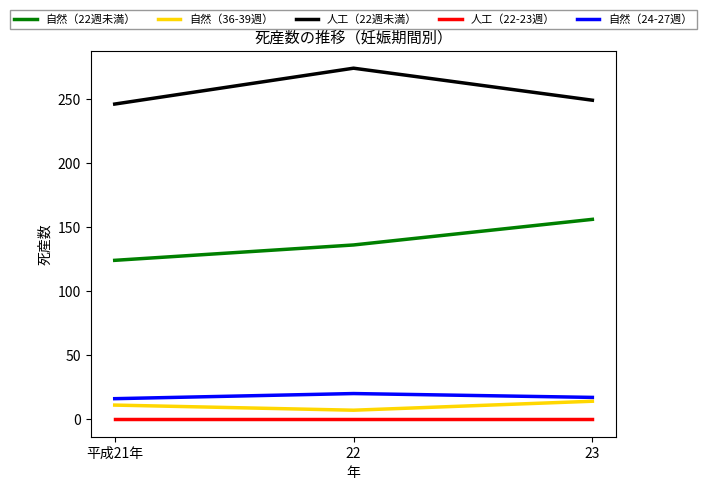

At which label does 人工（22週未満） reach its minimum?

平成21年